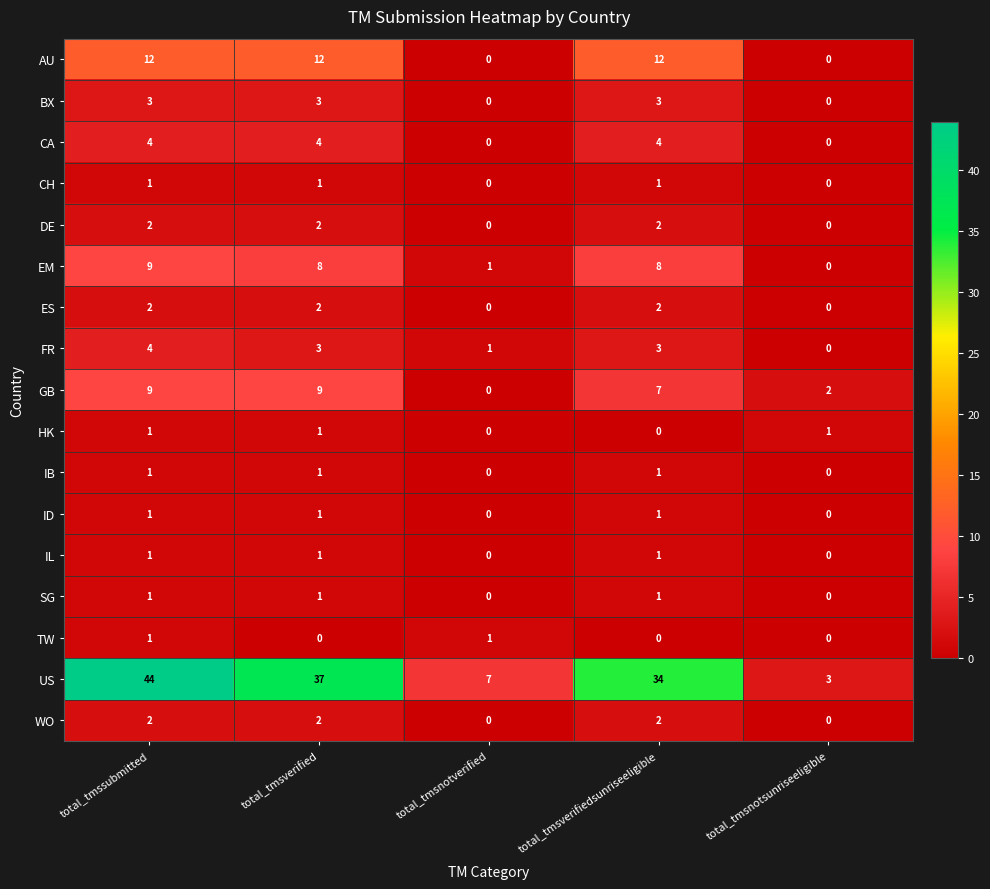

At which category does the chart reach its peak across all series?

total_tmssubmitted